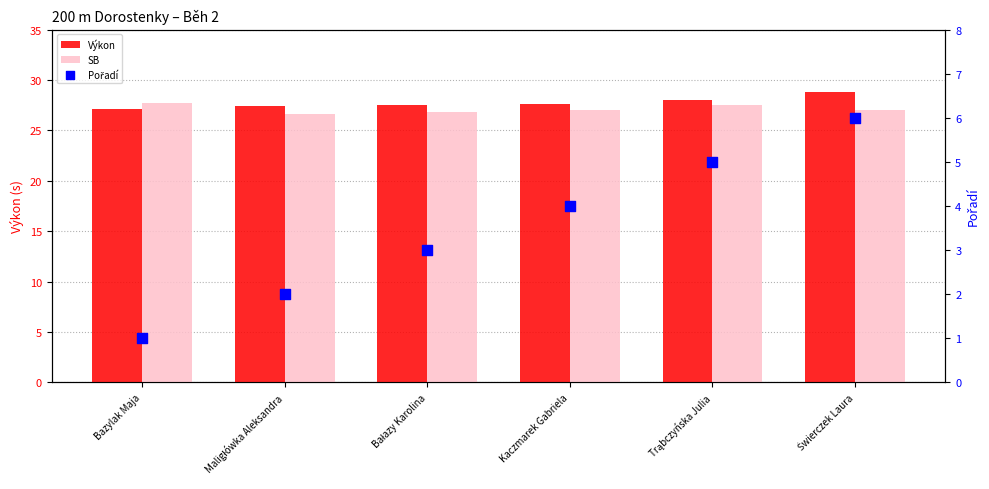

At which category is the sum across all series the highest?

Świerczek Laura